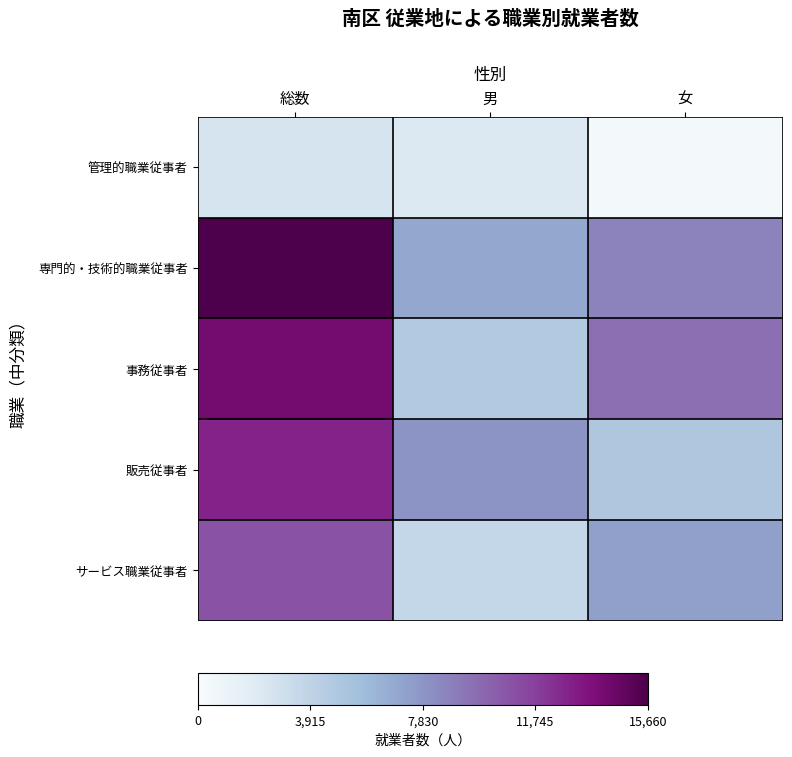

Reading left to right, what are all the values shown in this chart?

管理的職業従事者: 総数=2540	男=2180	女=360
専門的・技術的職業従事者: 総数=15660	男=6950	女=8700
事務従事者: 総数=14190	男=4650	女=9550
販売従事者: 総数=12900	男=7950	女=4950
サービス職業従事者: 総数=10930	男=3580	女=7340